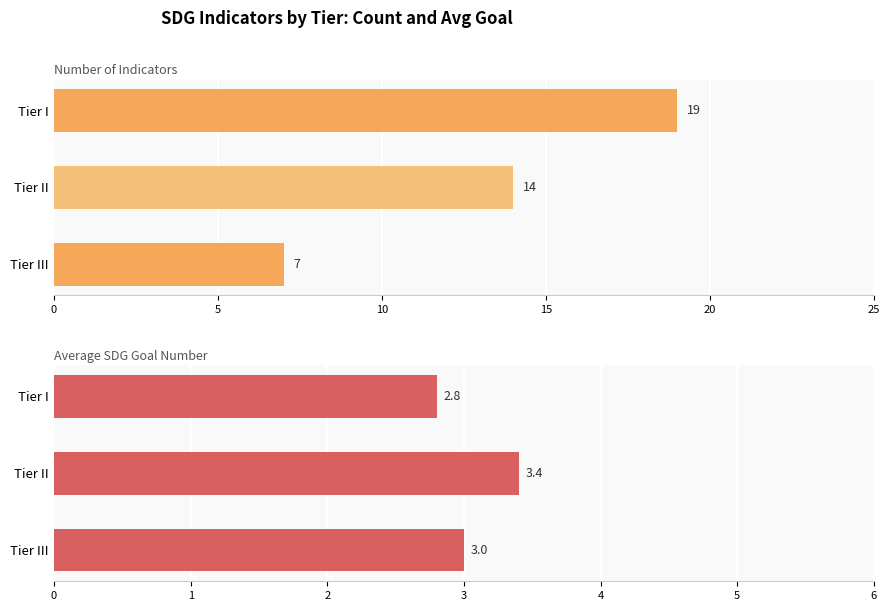

What is the maximum value shown in the chart?

19.0